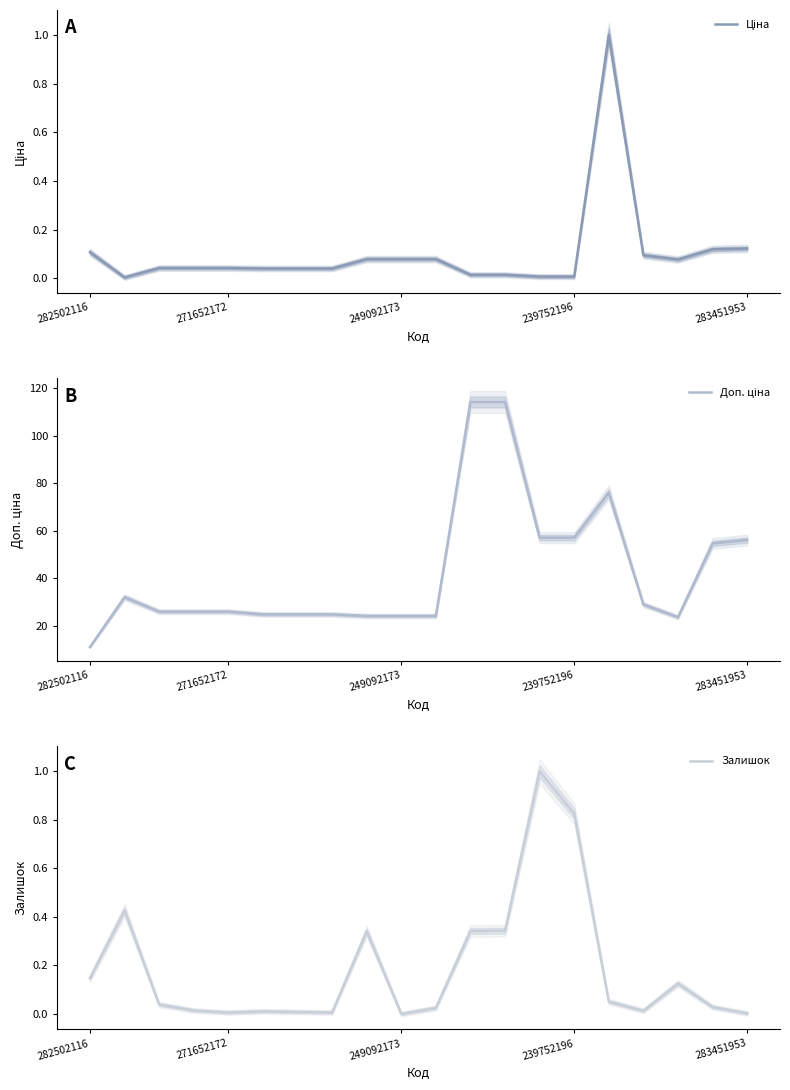

At how many categories does at least one series exceed 39?

7